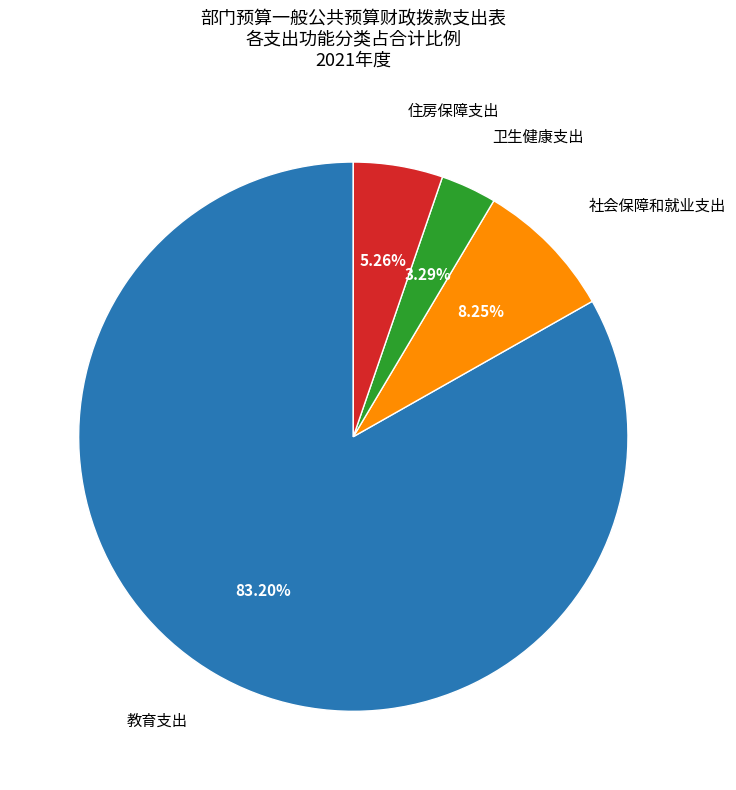

To the nearest percent, what is the combined percentage of 教育支出 and 卫生健康支出?

86%